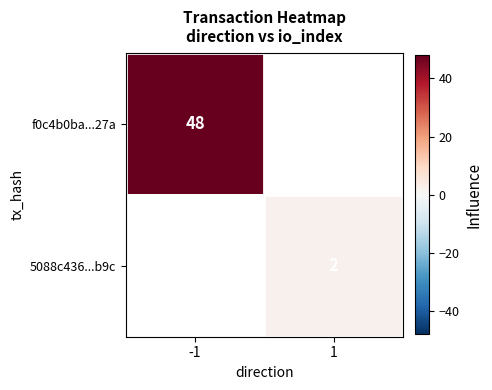

At how many categories does at least one series exceed 3?

1